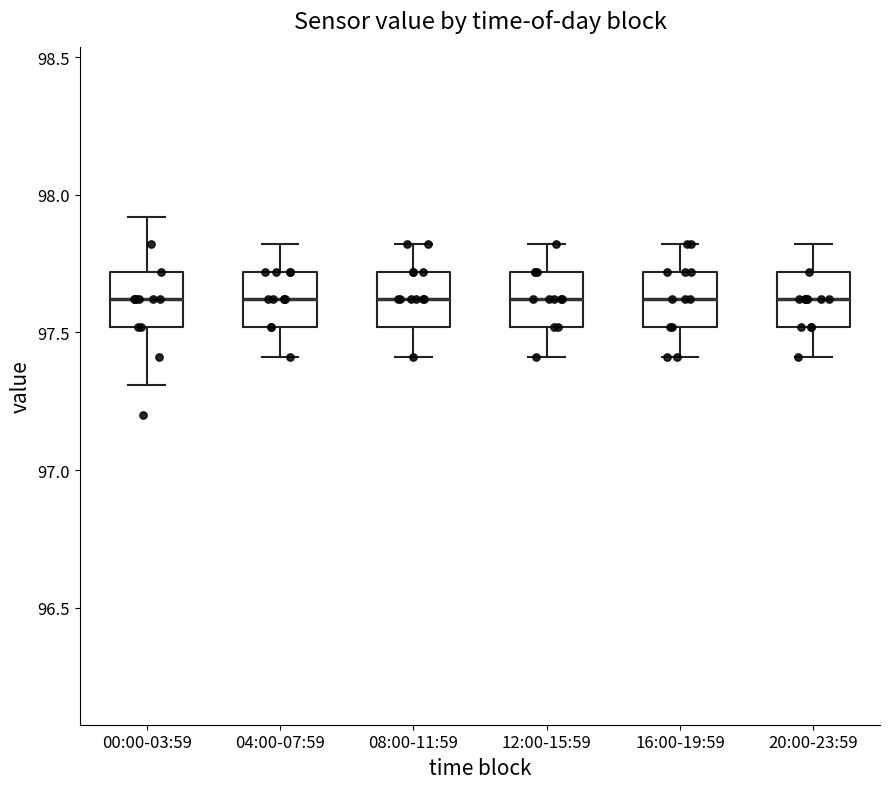

Reading left to right, transcribe this box plot: for each box, give where its median line is, the range the box spans, and where its two whiskers end, as read against the y-axis. The values are not printed on the chart, so give them approximately, as read against the axis.

00:00-03:59: median 97.6, box 97.5 to 97.7, whiskers 97.3 to 97.9
04:00-07:59: median 97.6, box 97.5 to 97.7, whiskers 97.4 to 97.8
08:00-11:59: median 97.6, box 97.5 to 97.7, whiskers 97.4 to 97.8
12:00-15:59: median 97.6, box 97.5 to 97.7, whiskers 97.4 to 97.8
16:00-19:59: median 97.6, box 97.5 to 97.7, whiskers 97.4 to 97.8
20:00-23:59: median 97.6, box 97.5 to 97.7, whiskers 97.4 to 97.8